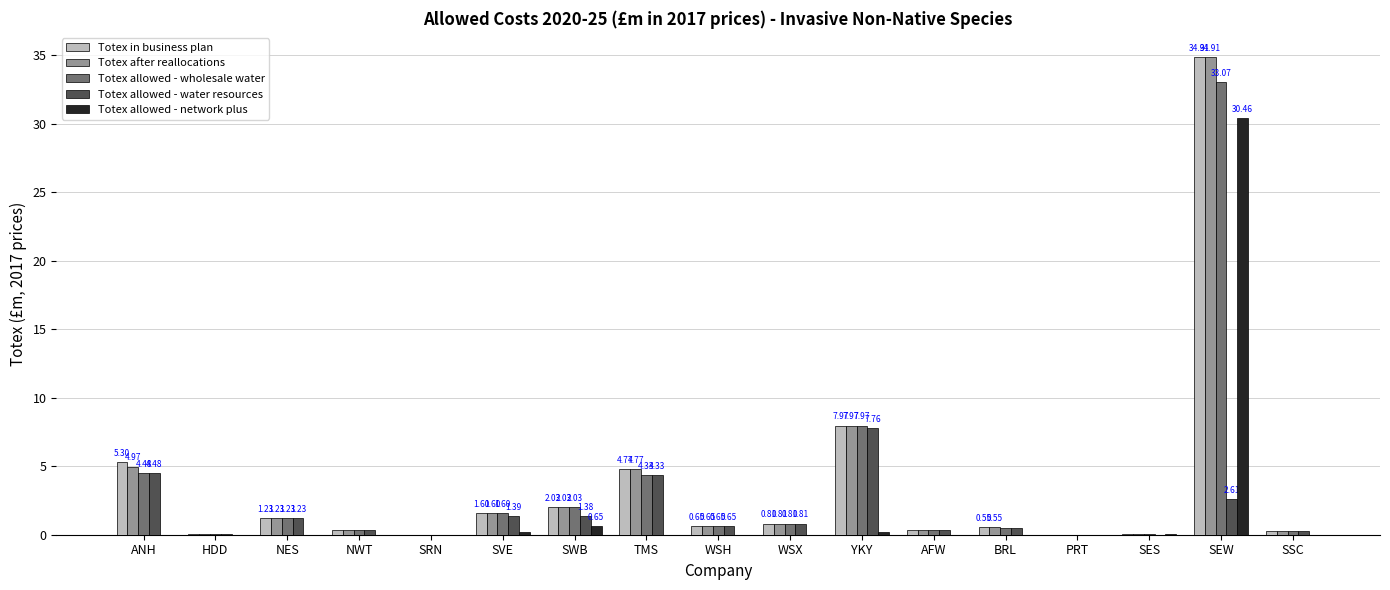

What are all the series names shown in the legend?

Totex in business plan, Totex after reallocations, Totex allowed - wholesale water, Totex allowed - water resources, Totex allowed - network plus